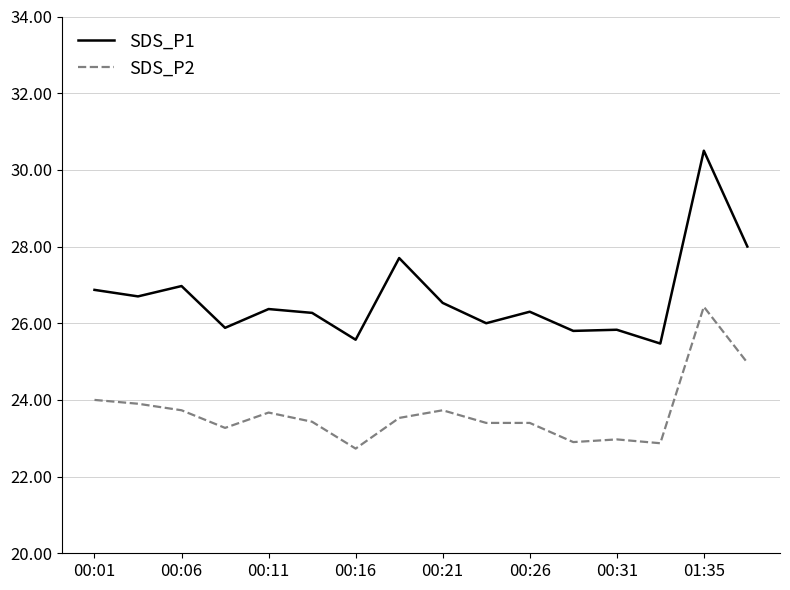

List the series in order of their overall mean, lowest first.

SDS_P2, SDS_P1